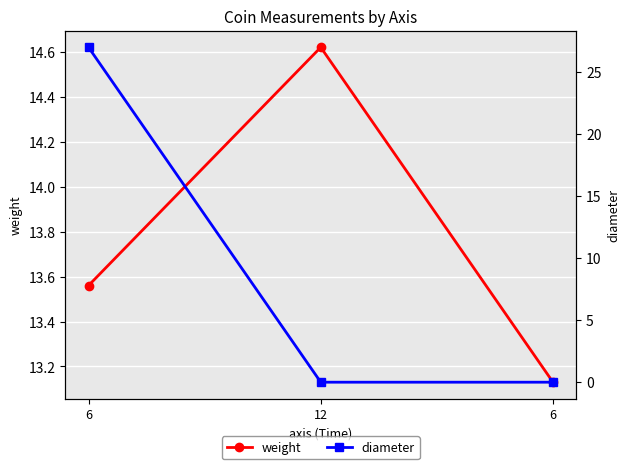

What is the value of the diameter point at the 1st from the left?

27.0